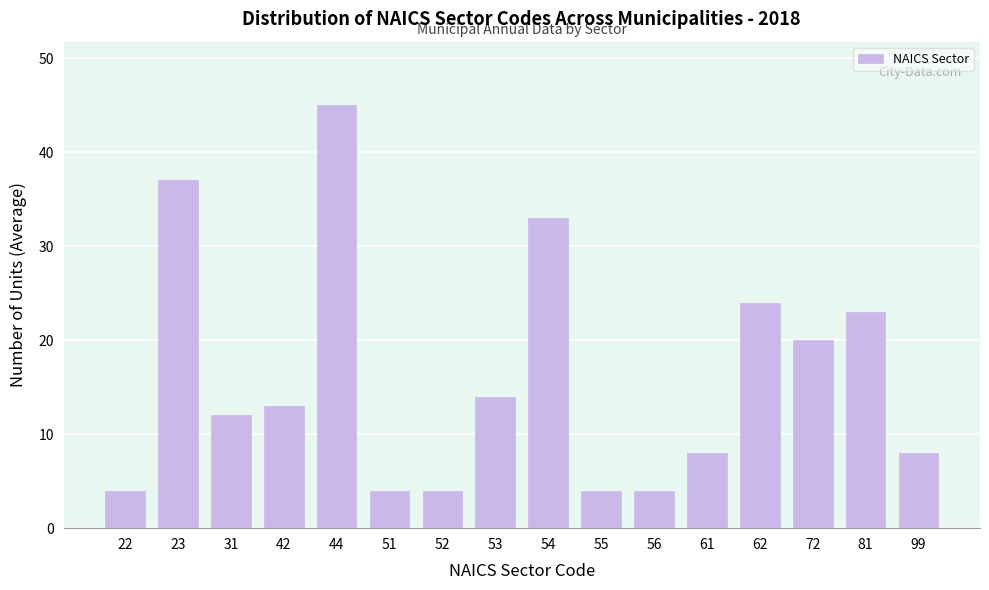

Reading left to right, transcribe all the data shown in this chart.

22=4	23=37	31=12	42=13	44=45	51=4	52=4	53=14	54=33	55=4	56=4	61=8	62=24	72=20	81=23	99=8